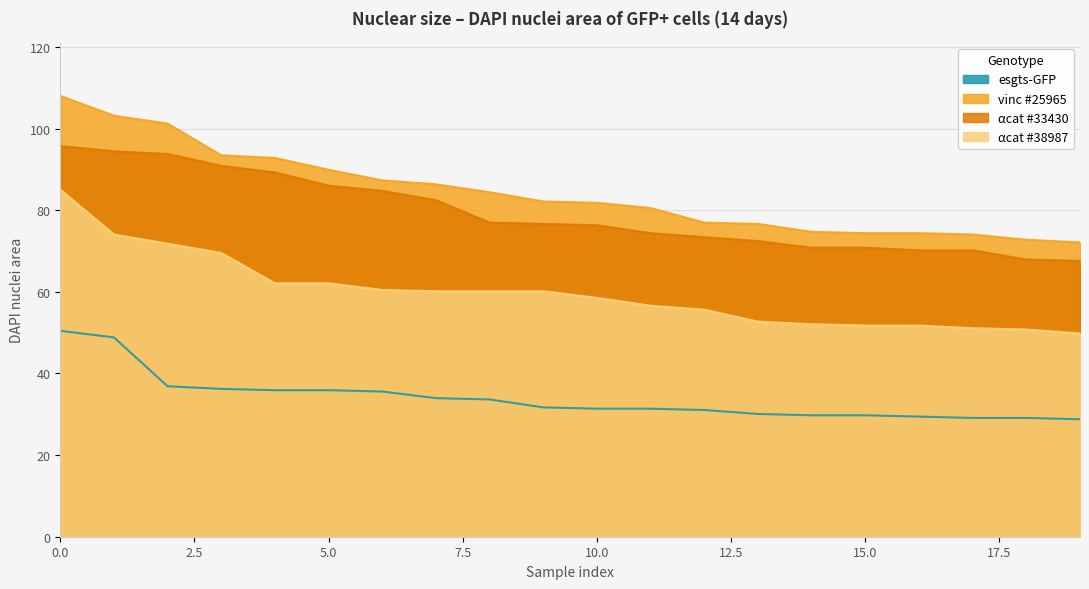

Which series has the largest total across all categories?

vinc #25965